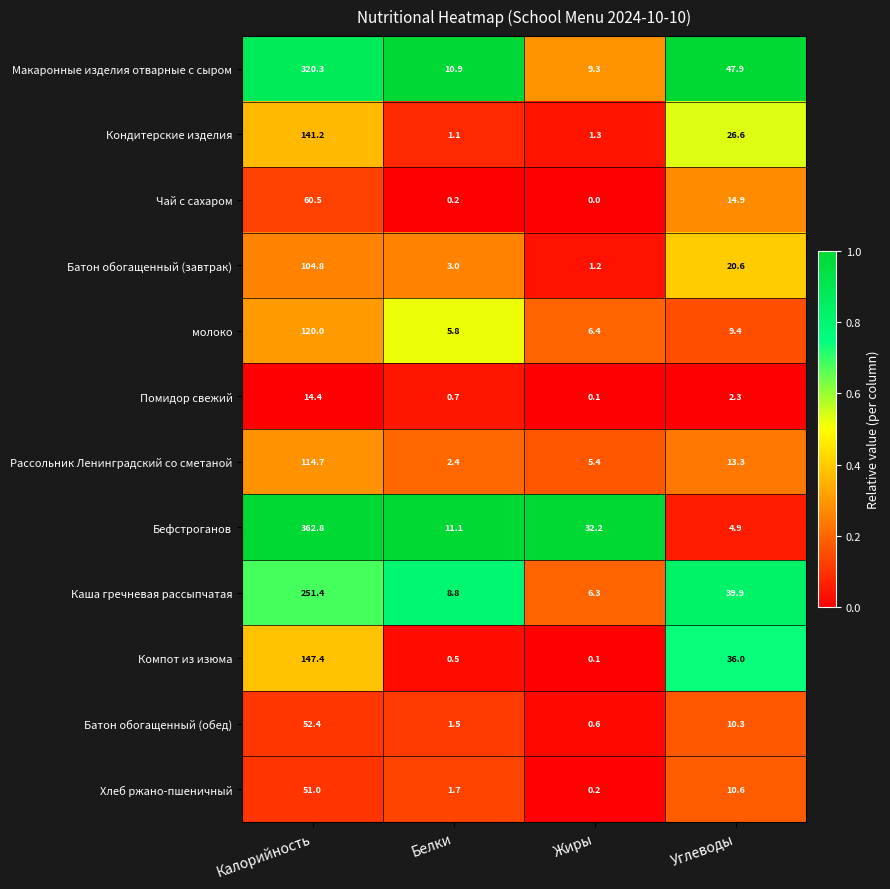

What is the sum of the Чай с сахаром values at Жиры and Углеводы?

14.9